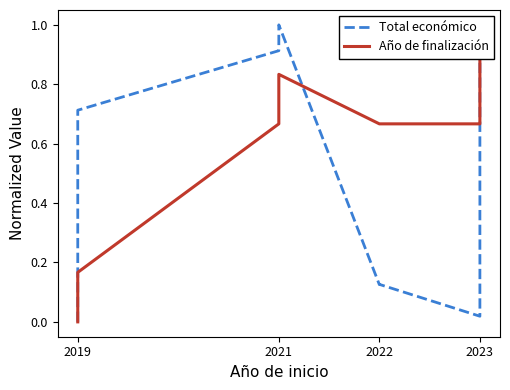

Count the Año de finalización values in the range 0 to 1.

8